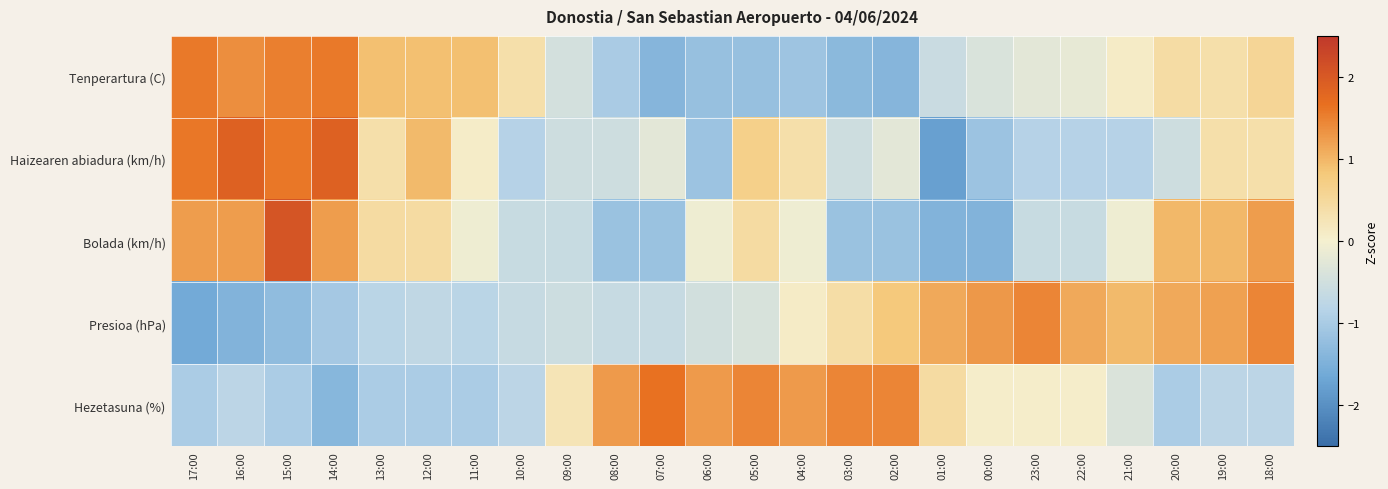

At how many categories does at least one series exceed 1?

18